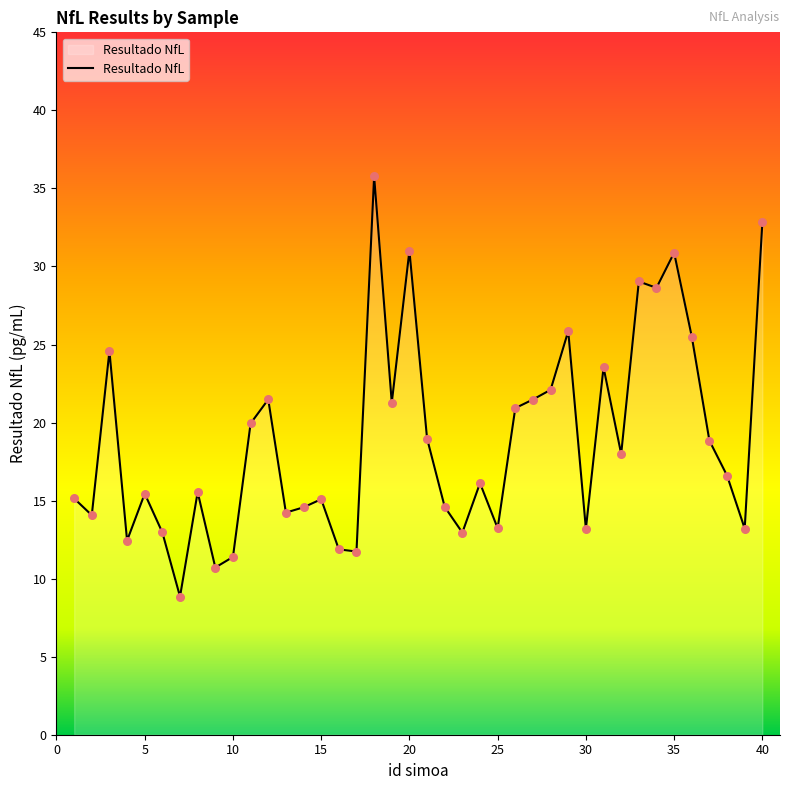

What is the difference between the maximum and minimum values?

26.9